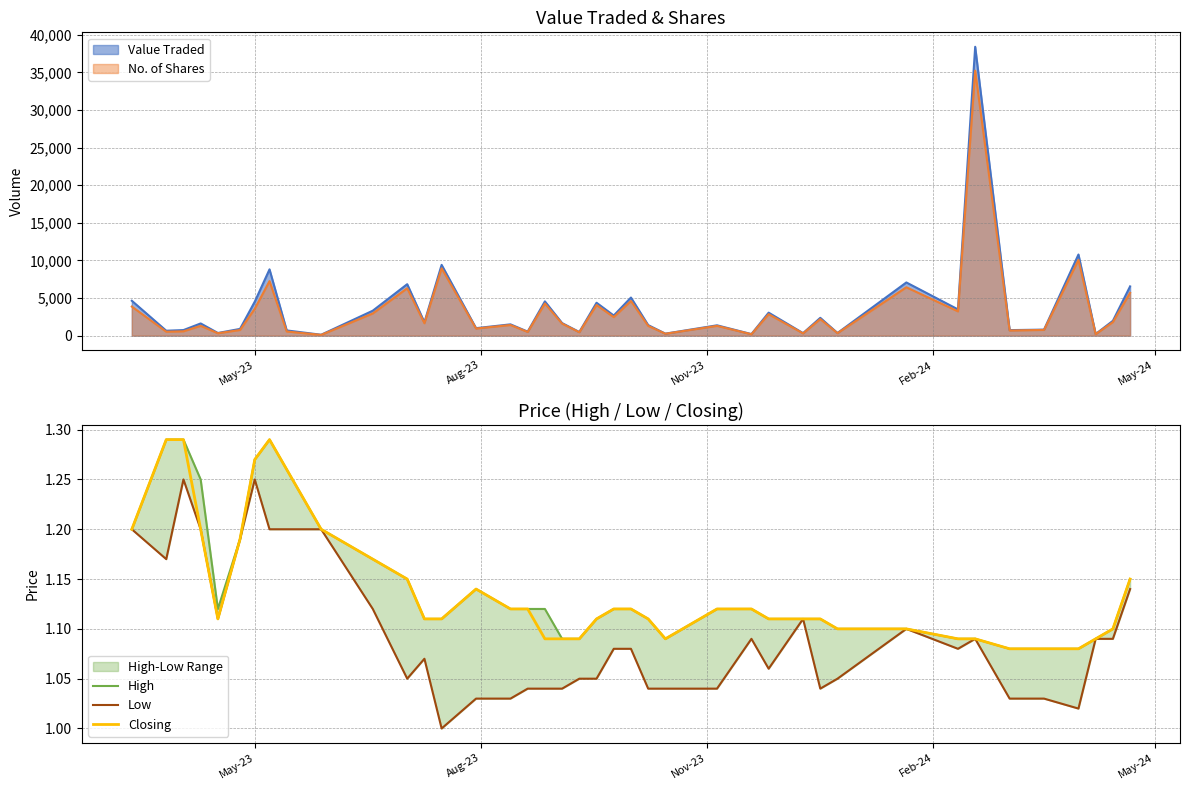

Which series has the widest spread of values?

Low